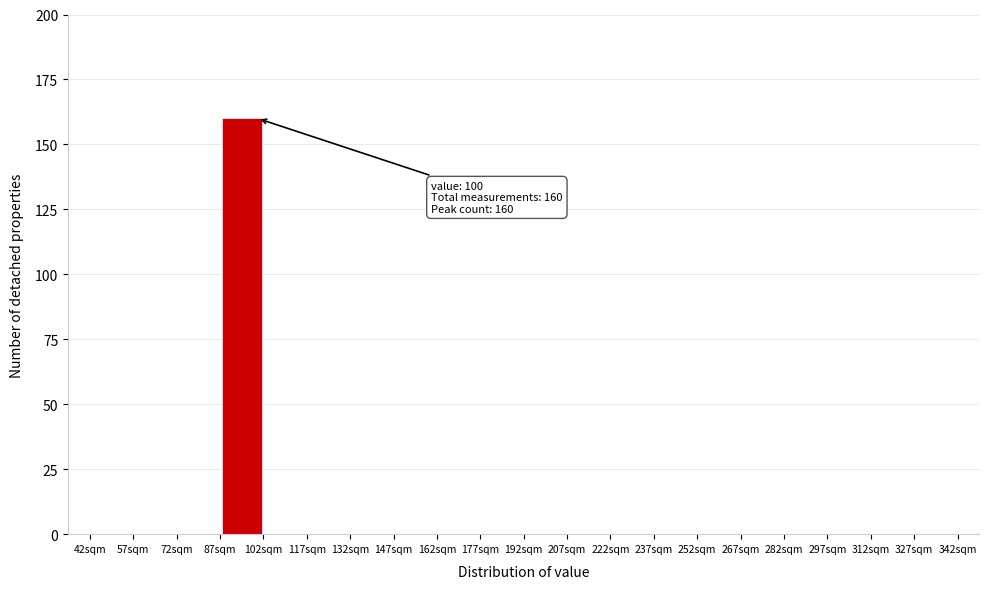

Over which range of the x-axis is the bar tallest?

87 to 102